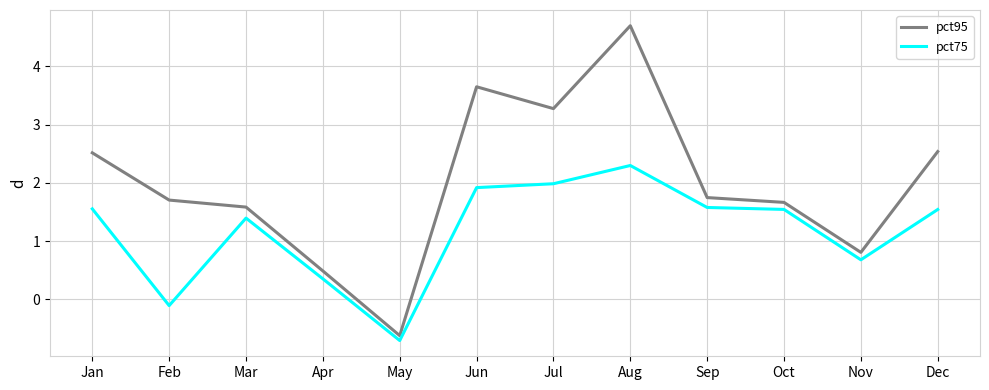

What value does the pct75 series have at Jun?

1.9